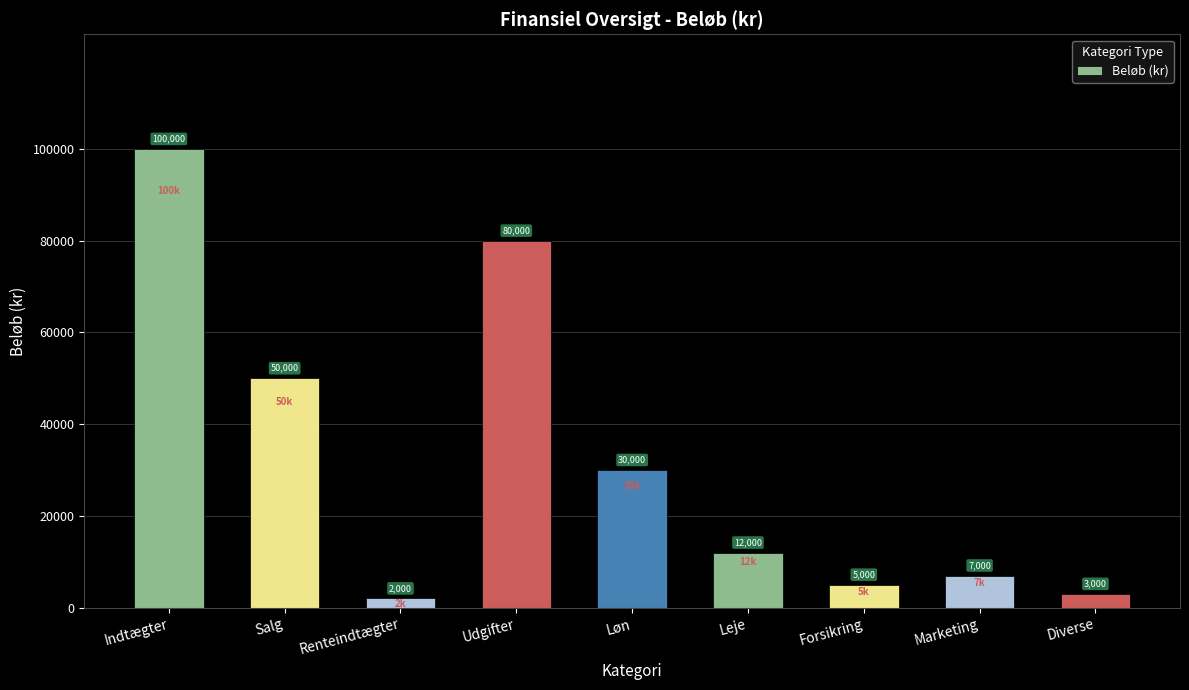

Reading left to right, transcribe all the data shown in this chart.

100000	50000	2000	80000	30000	12000	5000	7000	3000